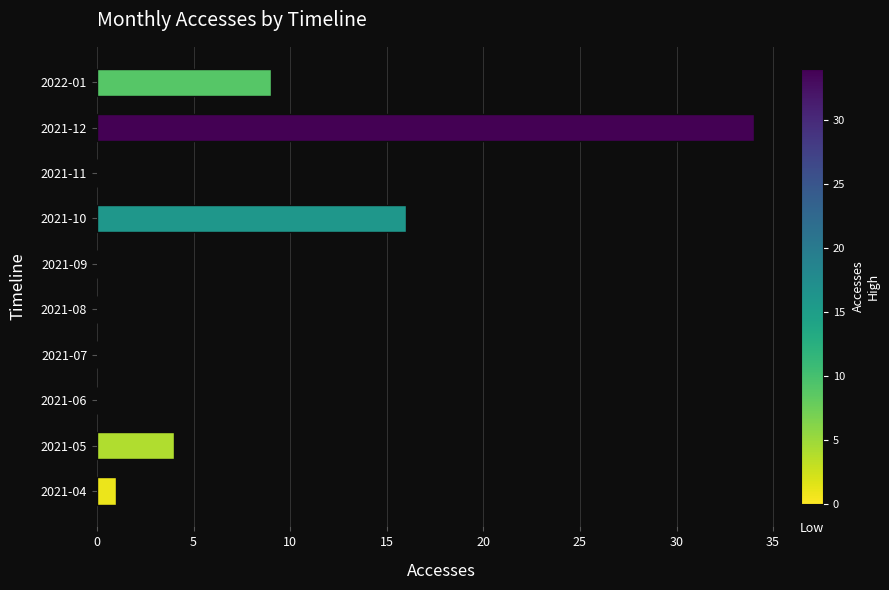

Where is the data nearest to the value 17?

2021-10